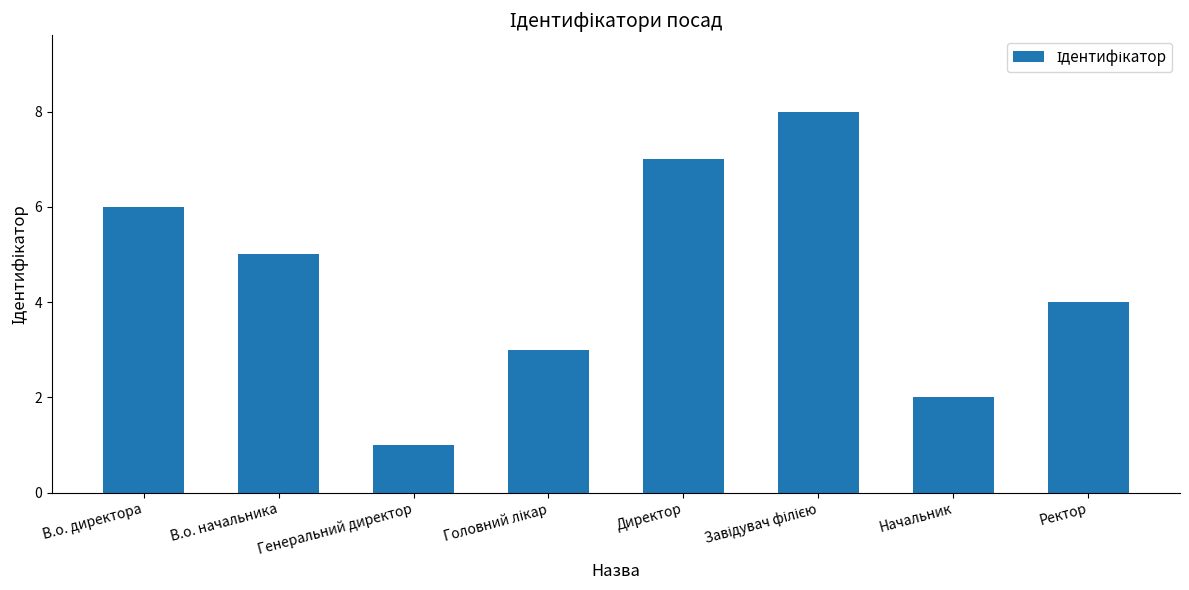

The chart shows a value of 6 at В.о. директора. True or false?

True